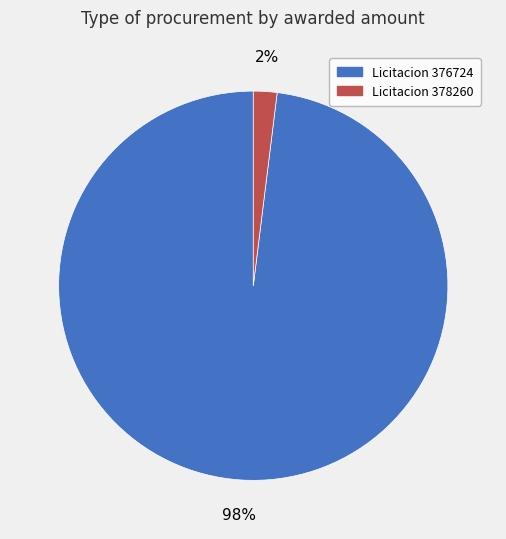

Between Licitacion 378260 and Licitacion 376724, which is larger?

Licitacion 376724